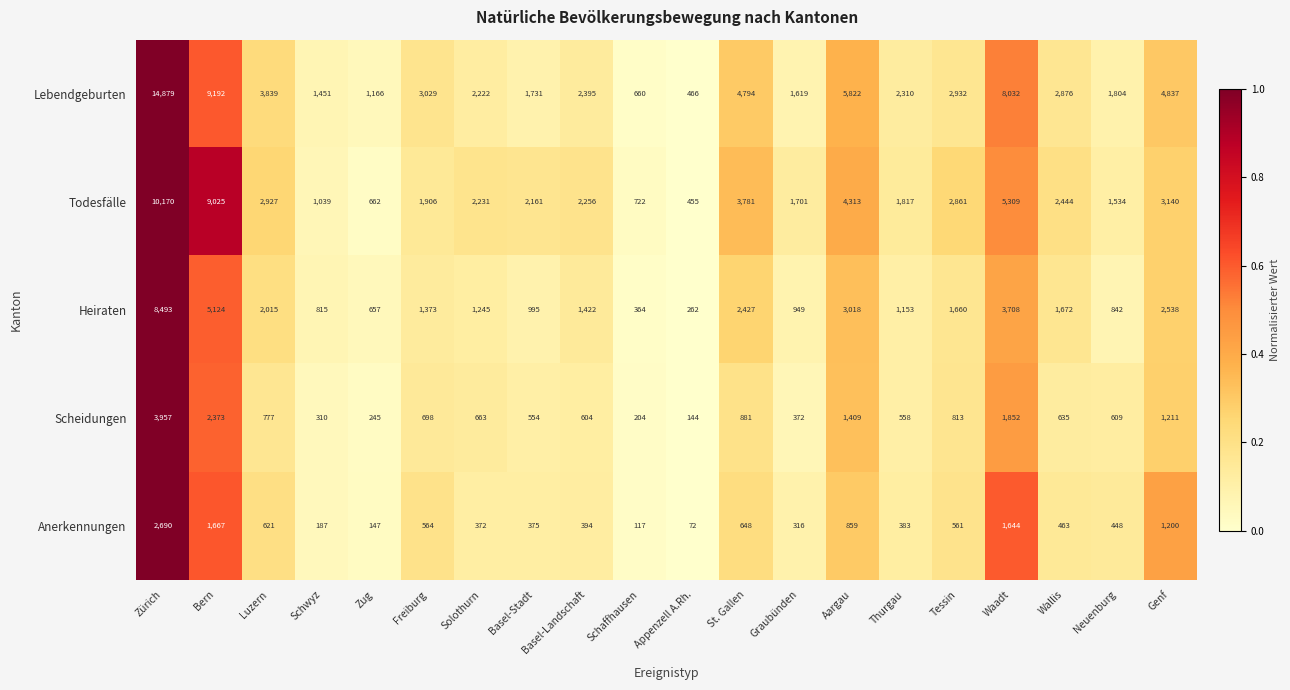

Rank the series by their maximum value, from lowest to highest.

Anerkennungen, Scheidungen, Heiraten, Todesfälle, Lebendgeburten